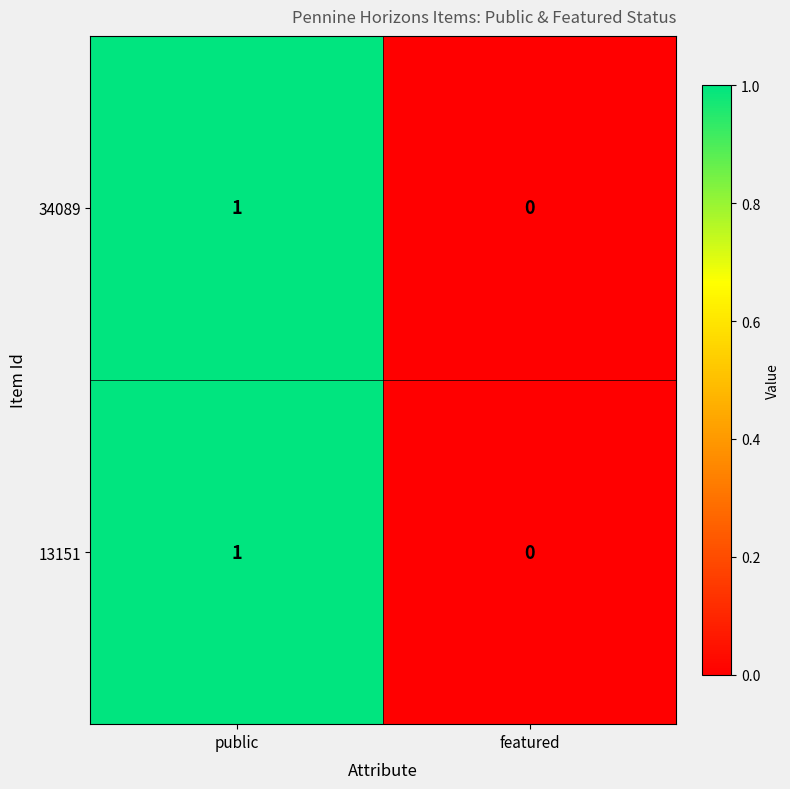

At which category is the sum across all series the highest?

public